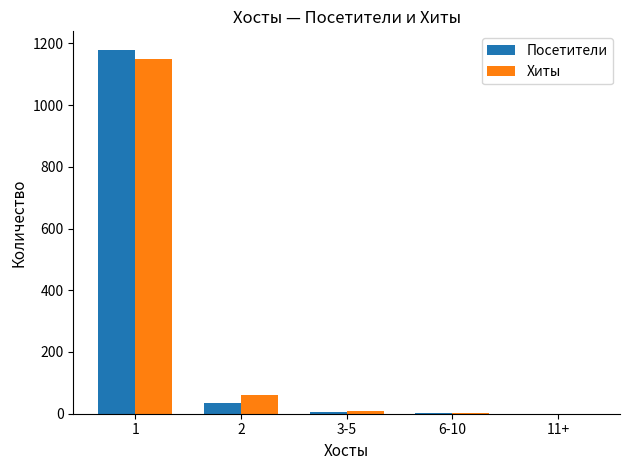

What is the greatest value displayed?

1180